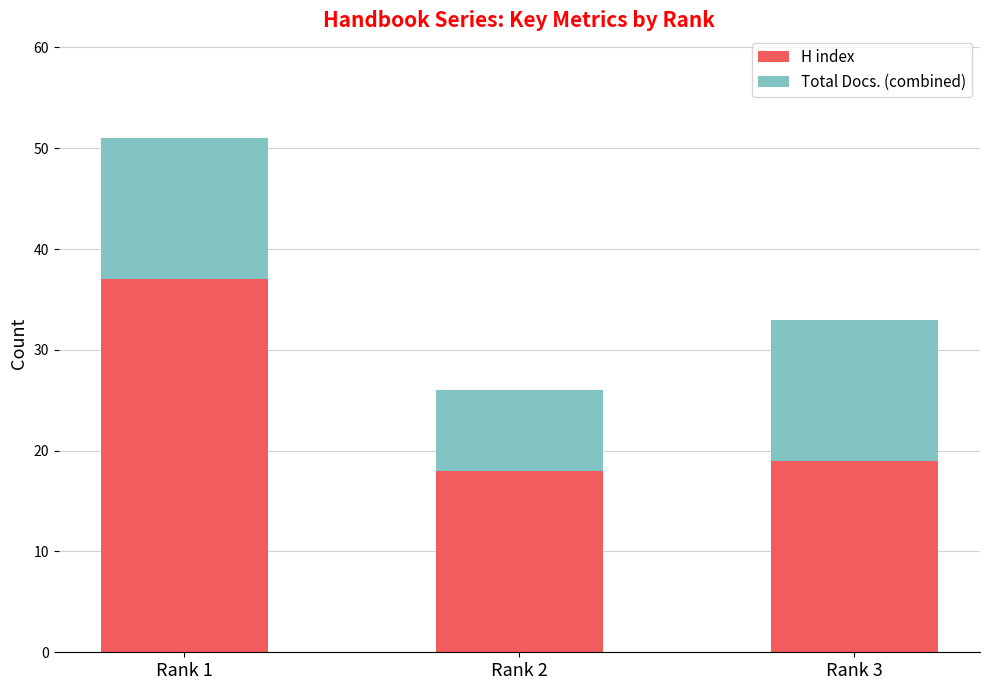

Is it true that H index equals 32 at Rank 2?

False